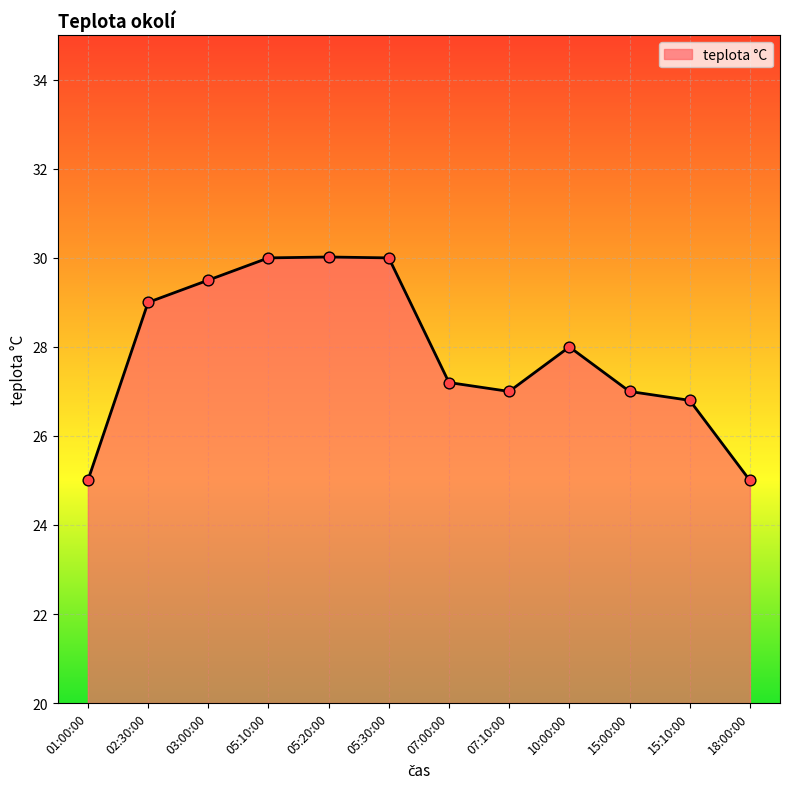

Approximately how many times larger is the value at 05:10:00 compared to 15:10:00?

1.1